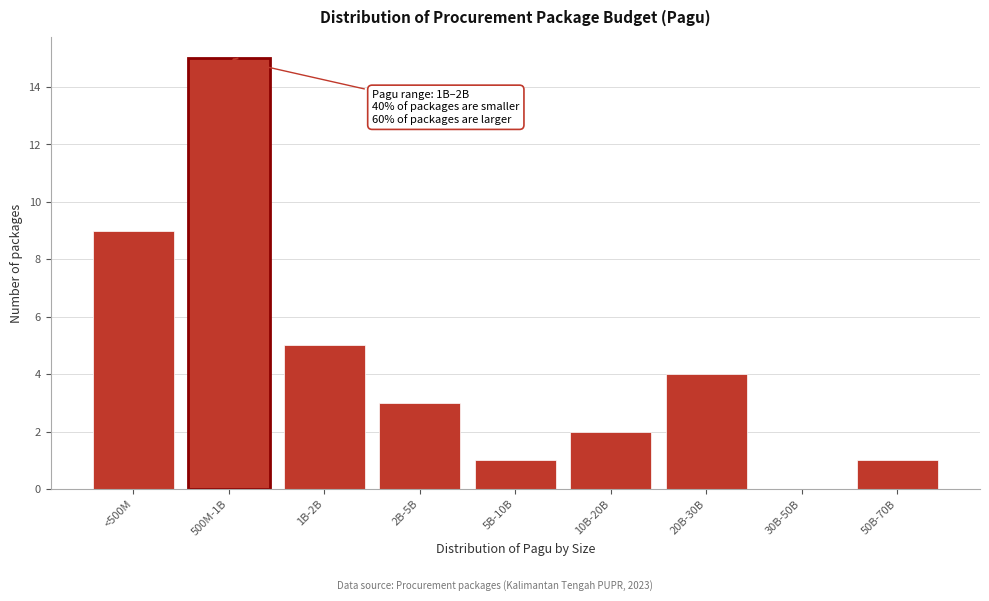

Reading left to right, extract all data points from this chart.

<500M=9	500M-1B=15	1B-2B=5	2B-5B=3	5B-10B=1	10B-20B=2	20B-30B=4	30B-50B=0	50B-70B=1